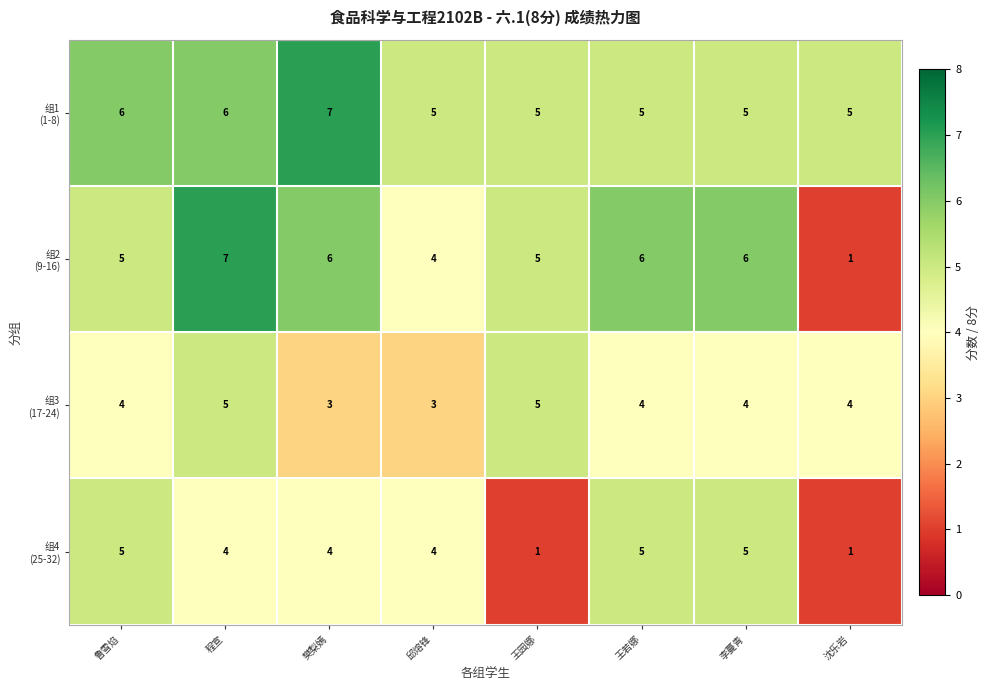

What is the maximum value shown in the chart?

7